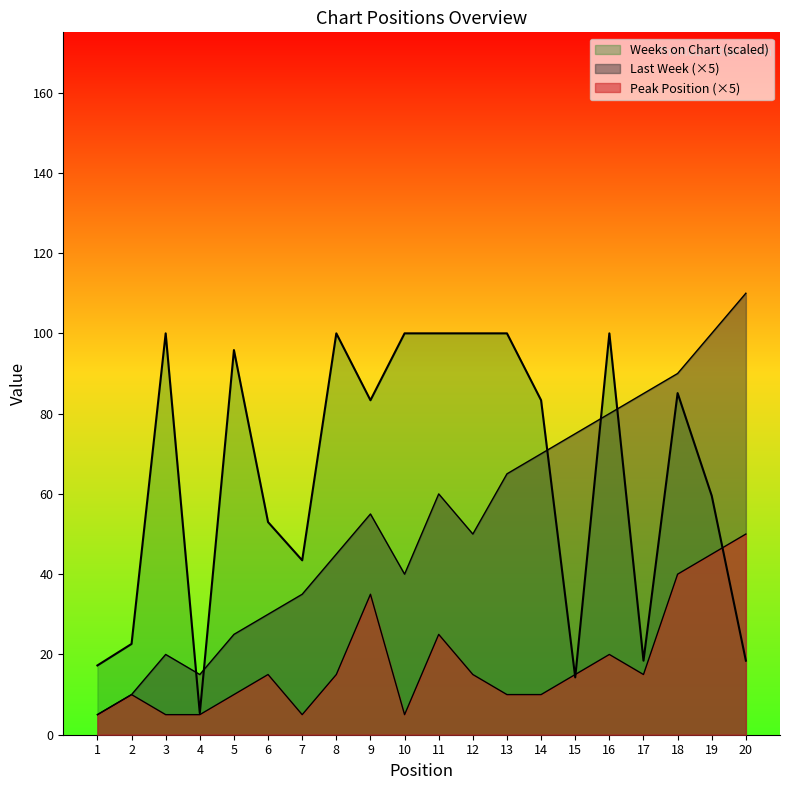

How many interior local peaks does the Peak Position series have?

5